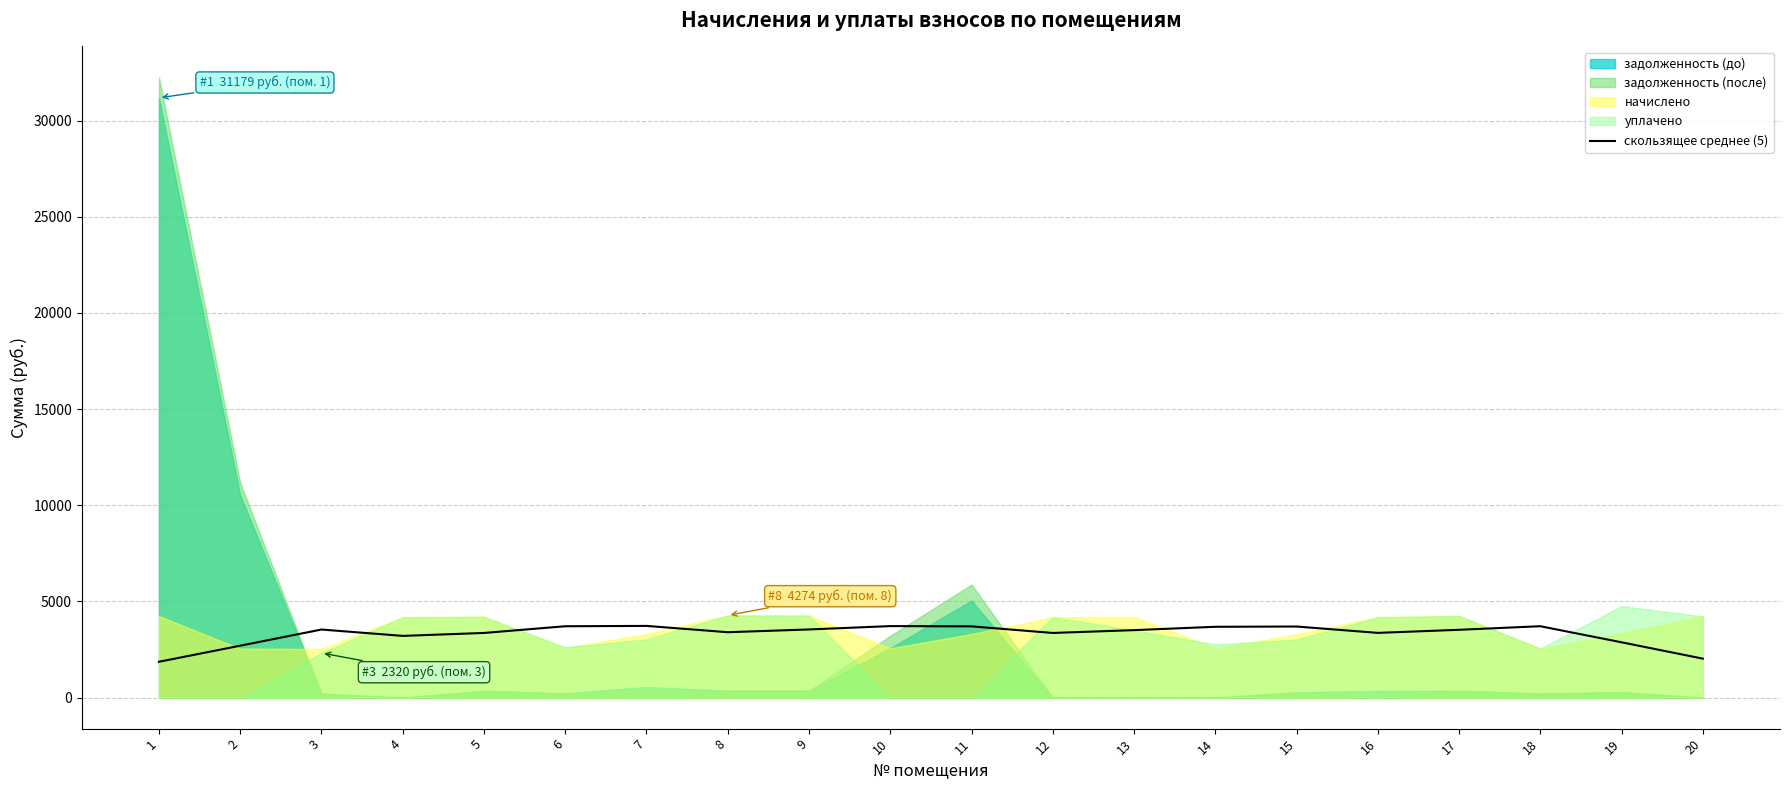

How many points are lower than both their immediate neighbors (excluding endpoints)?

4